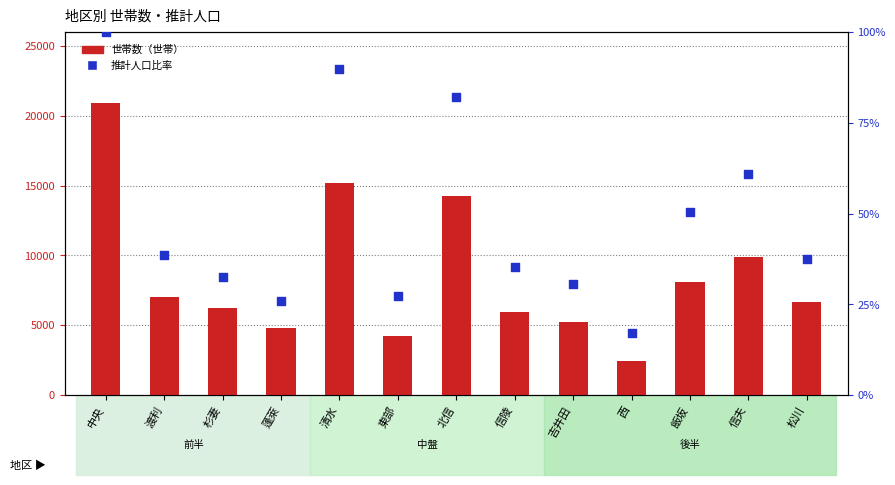

Which series reaches the maximum Y coordinate?

世帯数（世帯）